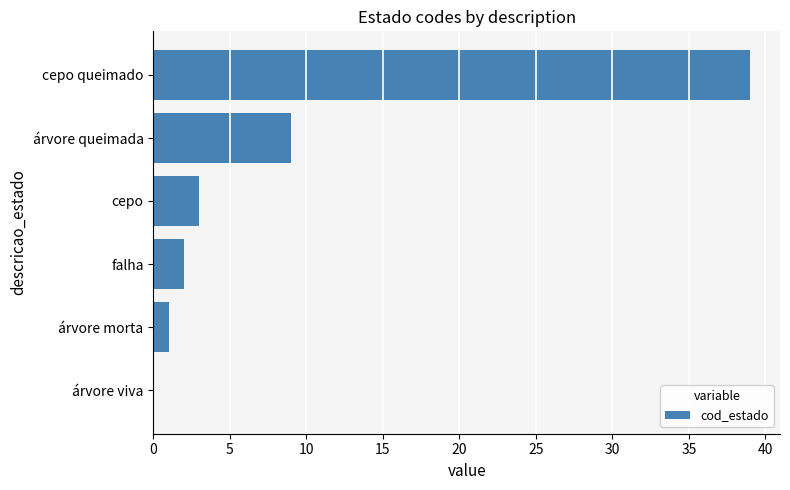

What is the ratio of the value at árvore queimada to the value at cepo?

3.0